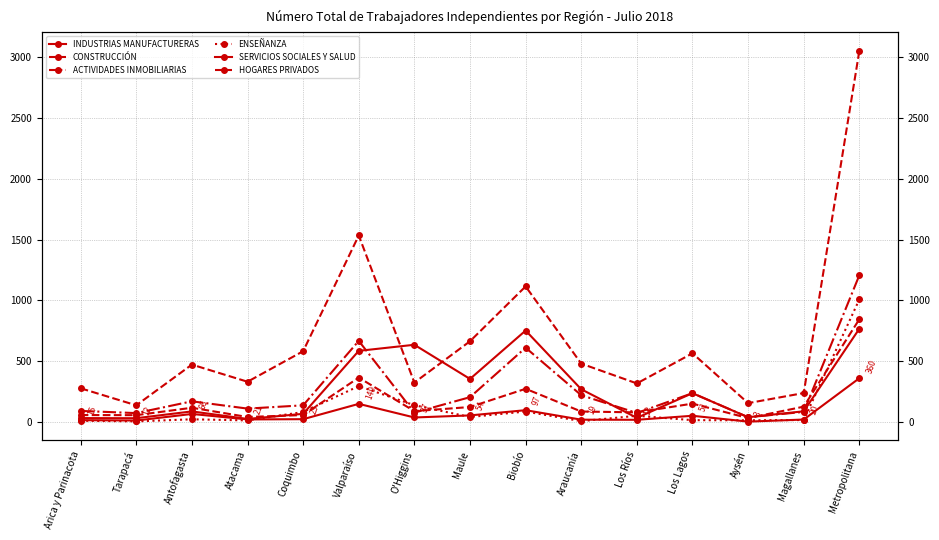

Between Biobío and Araucanía, which series saw the biggest shift?

HOGARES PRIVADOS